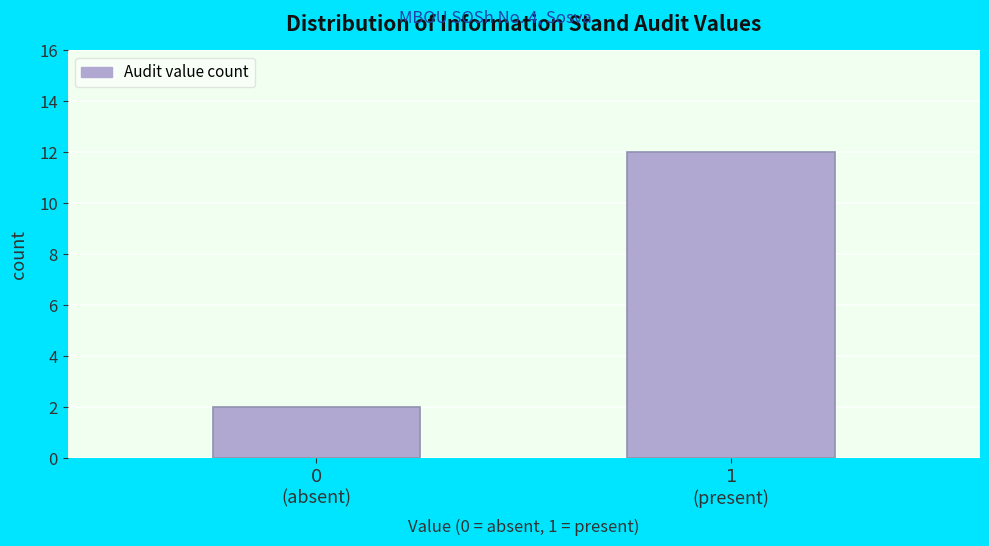

Reading left to right, transcribe all the data shown in this chart.

2	12